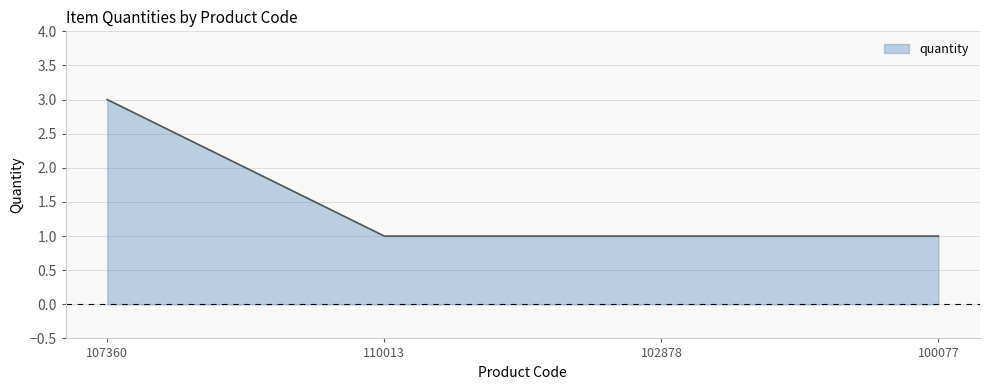

How many lines are shown in the chart?

1